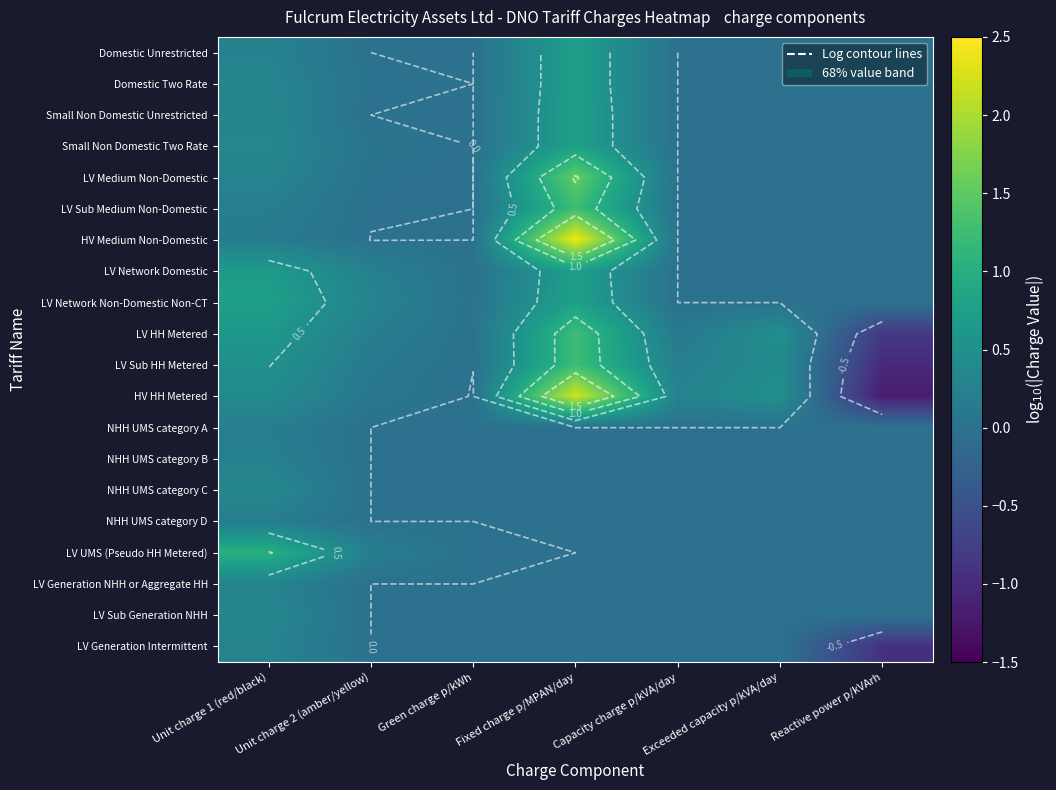

At how many categories does at least one series exceed 0?

6